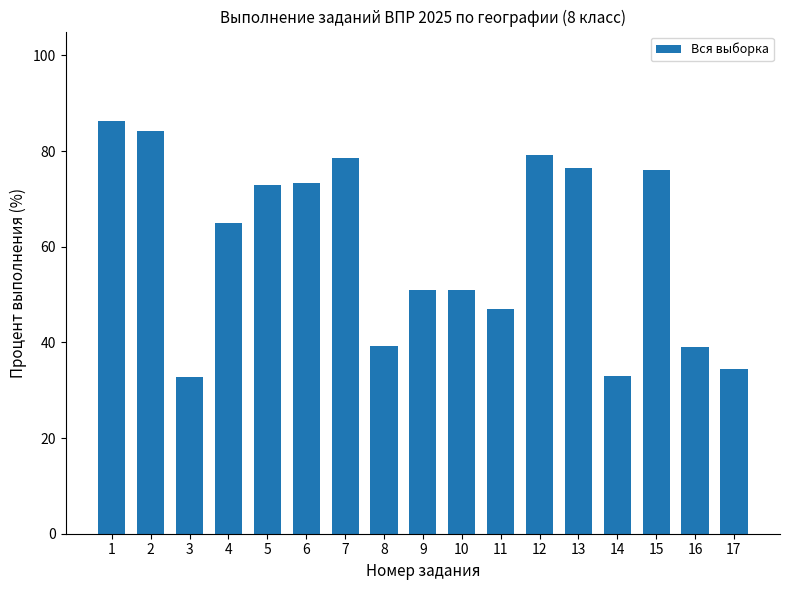

Does the chart contain stacked bars?

No